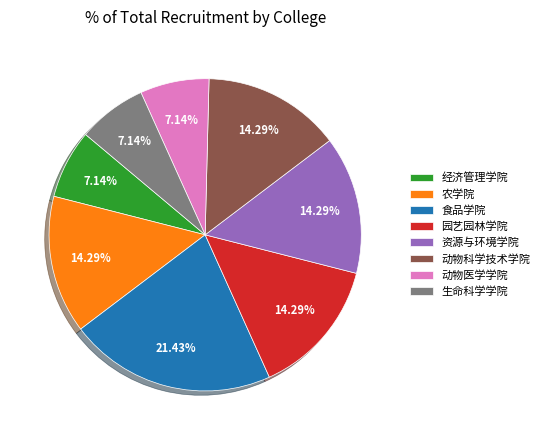

What percentage is the 动物科学技术学院 slice, to the nearest percent?

14%